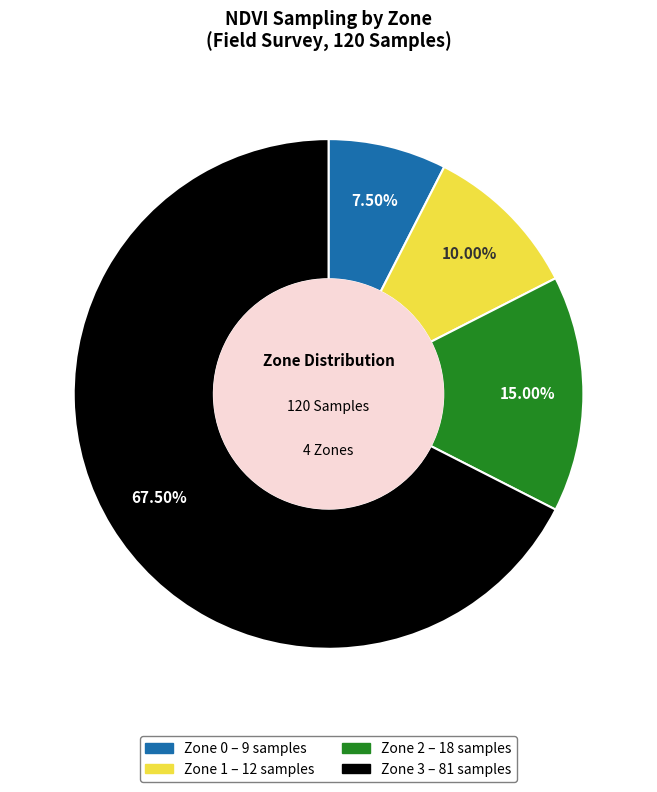

What is the majority slice?

Zone 3